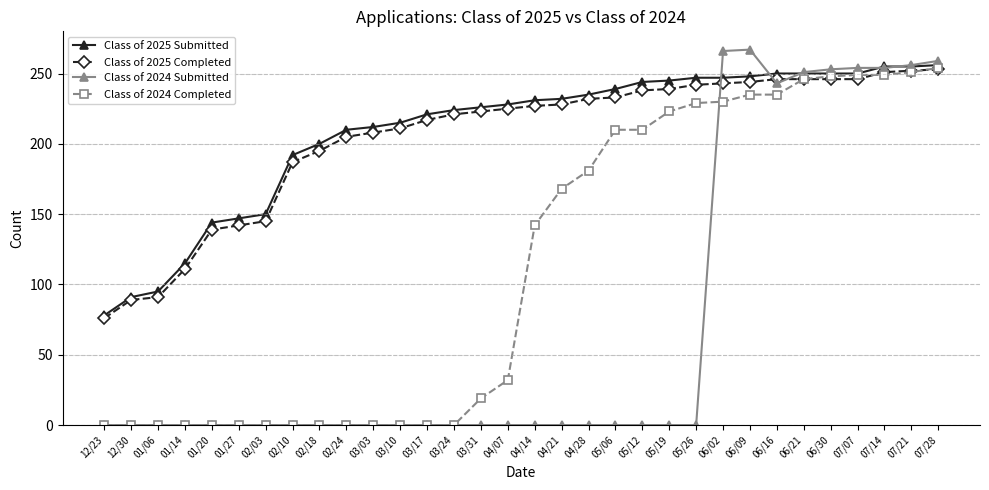

Where is Class of 2024 Submitted nearest to the value 133?

06/16